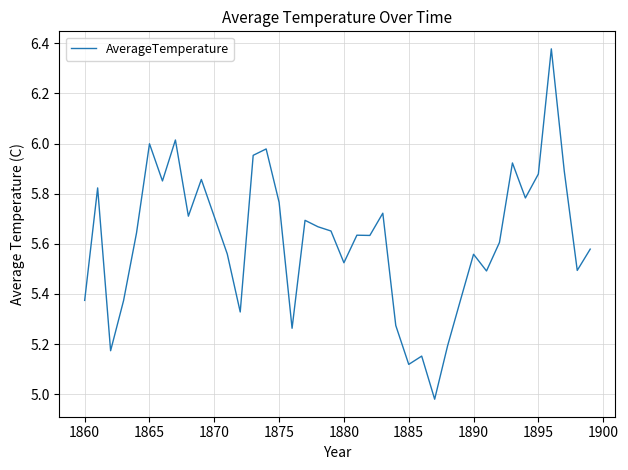

What is the difference between the maximum and minimum values?

1.4